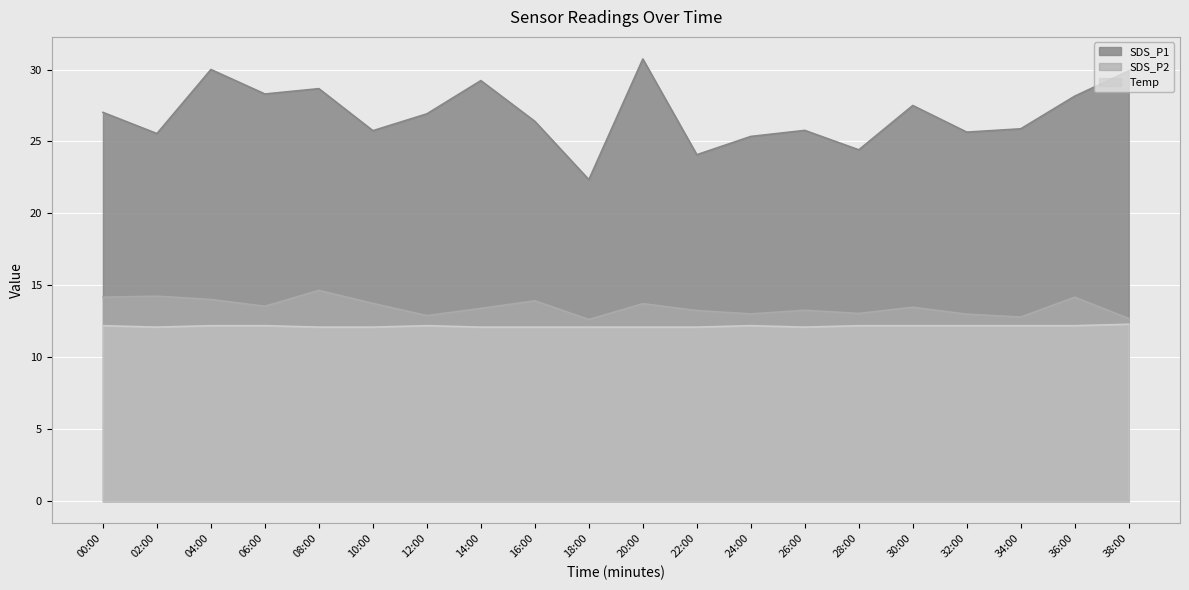

Between 12:00 and 00:00, which is larger?

00:00